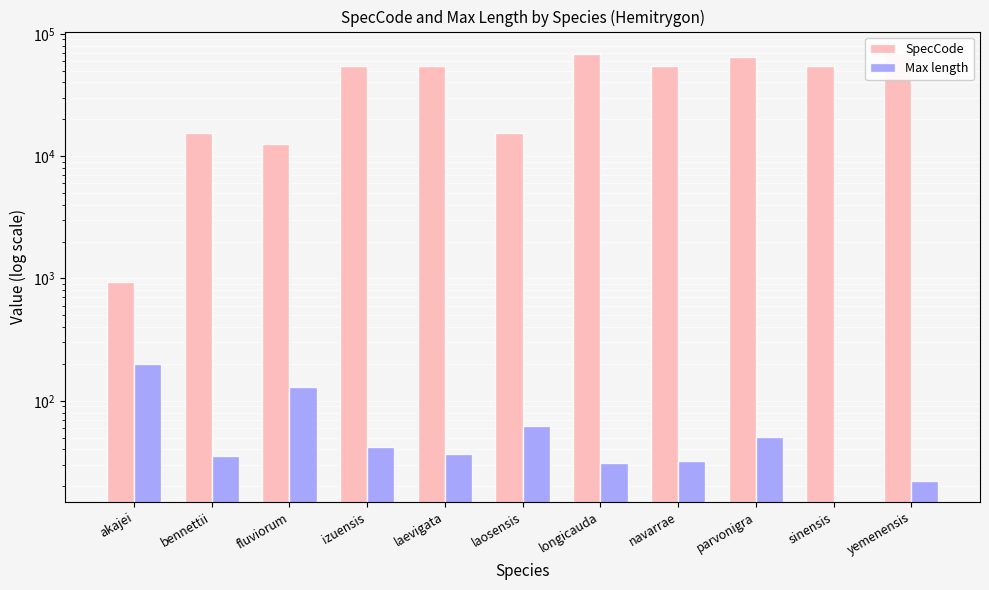

Which series changed the most between bennettii and sinensis?

SpecCode